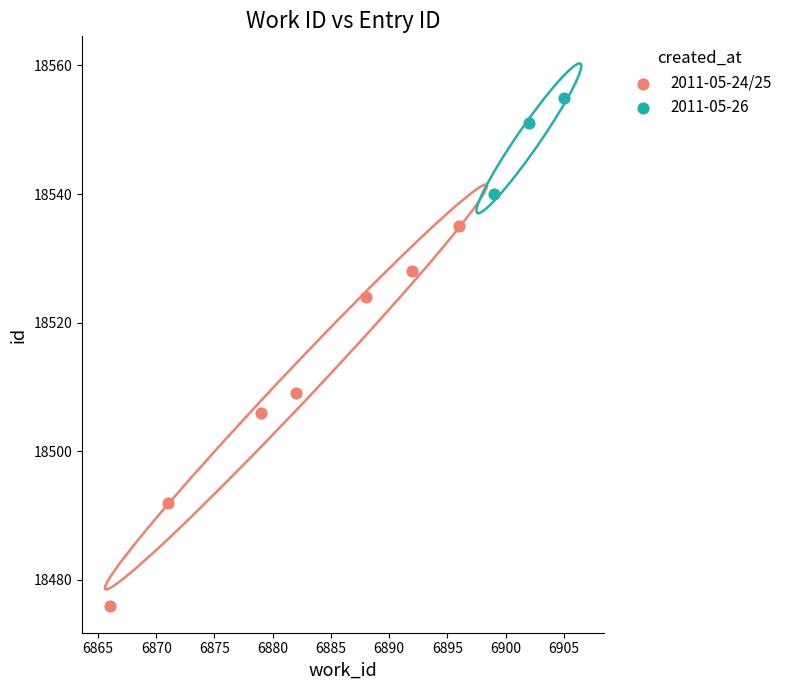

Which series has the widest spread of Y values?

2011-05-24/25